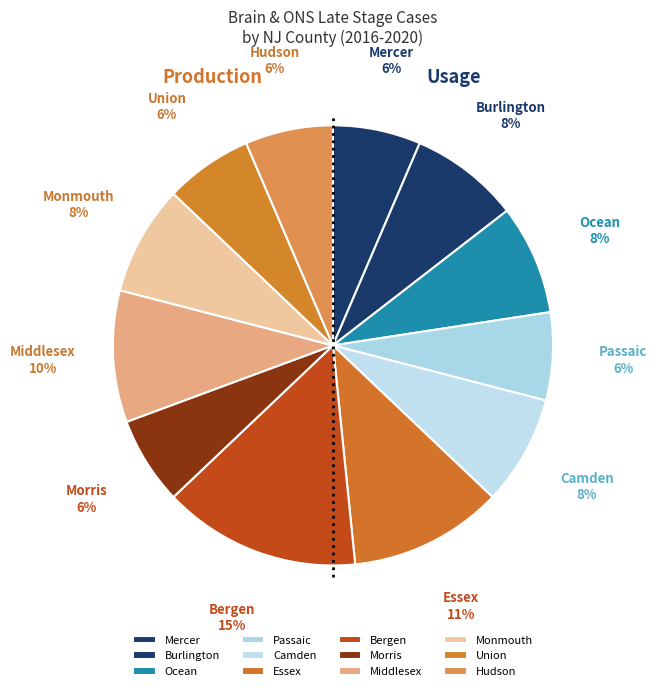

To the nearest percent, what portion does Ocean represent?

8%